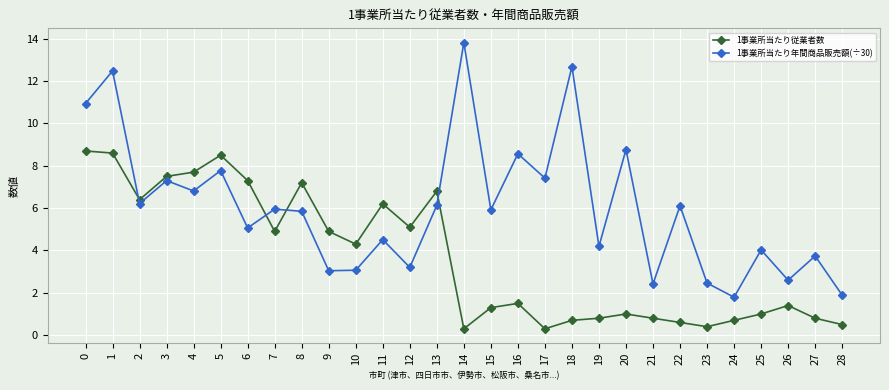

The value of 1事業所当たり年間商品販売額(÷30) at 22 is 9.3. True or false?

False